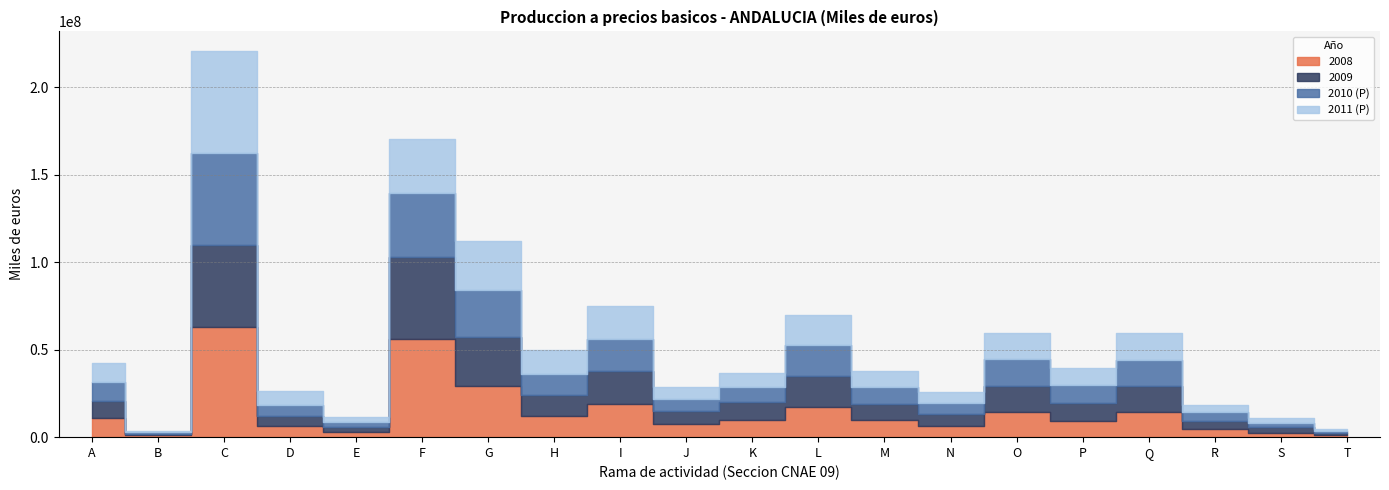

Reading right to left, transcribe all the data shown in this chart.

2008: T=1192783	S=2652955	R=4724840	Q=14547794	P=9442378	O=14301262	N=6500129	M=9735212	L=17236458	K=9841871	J=7458890	I=19108222	H=12005357	G=29213526	F=56004214	E=2861521	D=6354527	C=63196553	B=986076	A=10701462
2009: T=1172625	S=2907504	R=4672159	Q=14906794	P=10140627	O=14976722	N=6661660	M=9387172	L=17668312	K=10001351	J=7254144	I=18475204	H=11832058	G=28012186	F=47228399	E=2806971	D=5961824	C=46759970	B=780024	A=10210344
2010 (P): T=1215618	S=2692030	R=4793165	Q=14817566	P=10093230	O=15268042	N=6586798	M=9302993	L=17518795	K=8564614	J=7079986	I=18461569	H=12447557	G=26999286	F=36344468	E=3082241	D=6299524	C=52344686	B=907200	A=10697792
2011 (P): T=1224878	S=2831148	R=4389855	Q=15174160	P=10126082	O=15270737	N=6167631	M=9484573	L=17598352	K=8272793	J=6925922	I=18886624	H=13605549	G=27672458	F=30862640	E=2923197	D=7740871	C=58654115	B=1008612	A=10649291